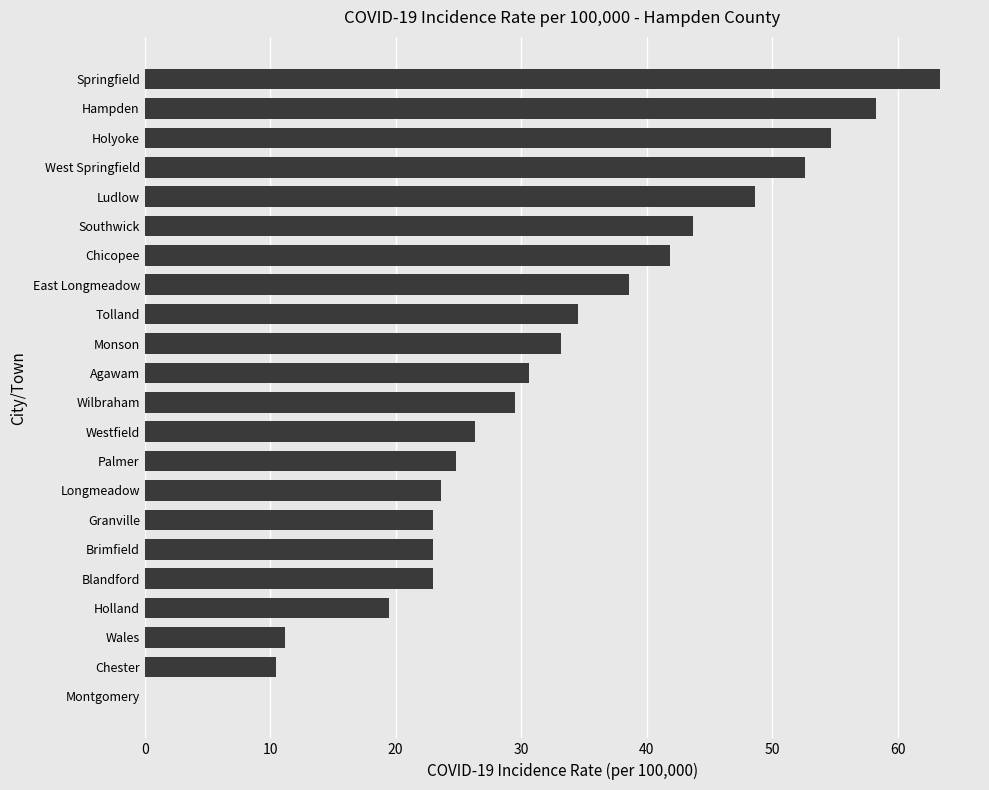

What value does the data have at Westfield?

26.3